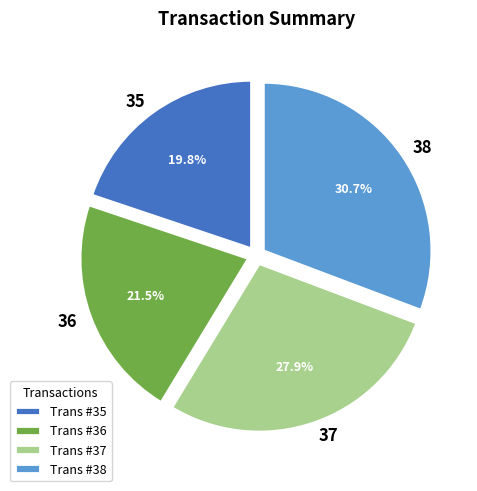

Which slice is the smallest?

35